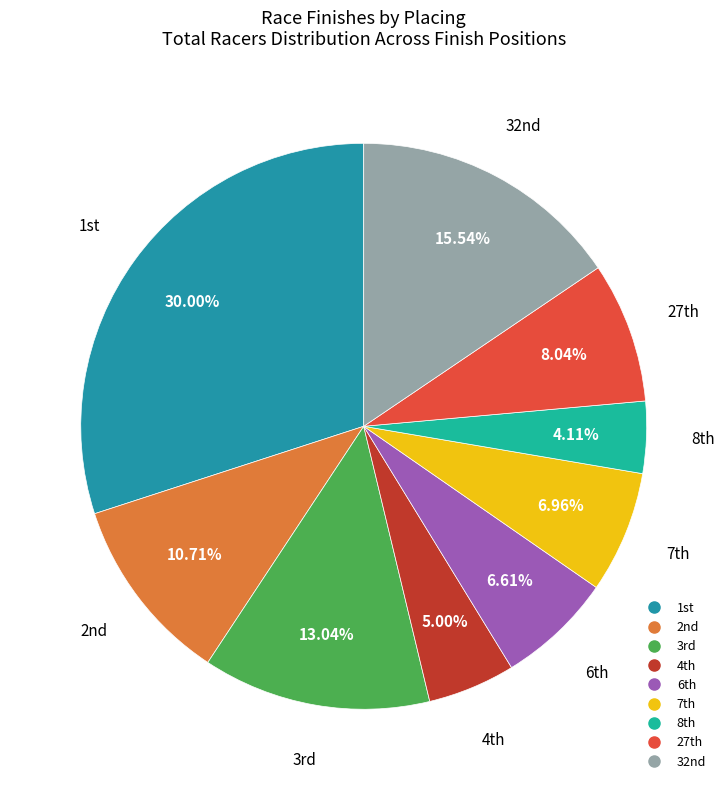

Is there a majority slice in this chart?

No